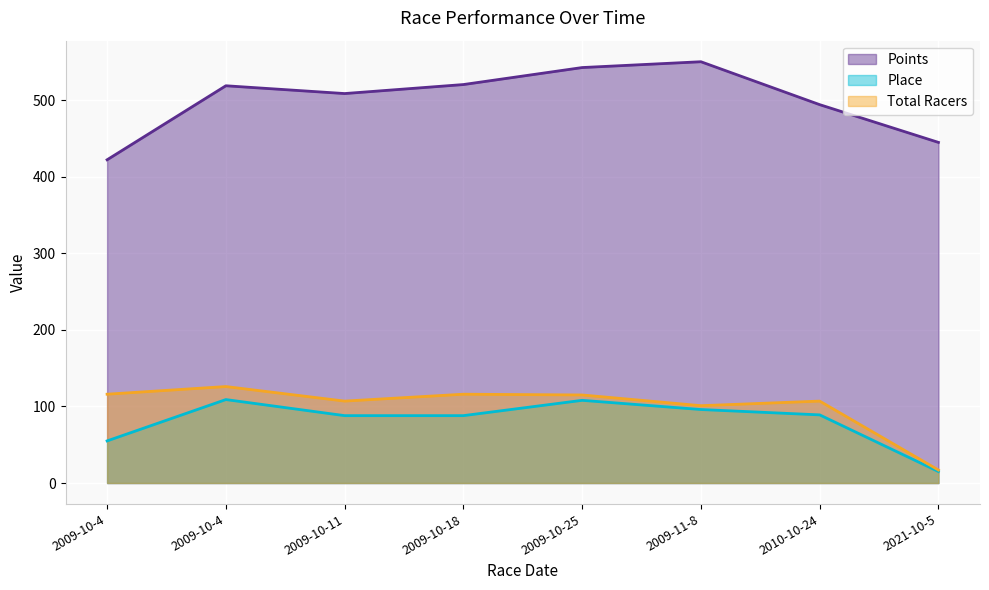

What are all the series names shown in the legend?

Points, Place, Total Racers